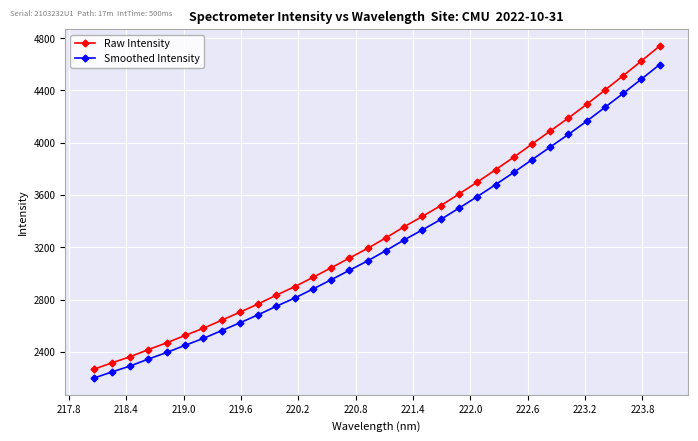

What is the average value of the Raw Intensity series?

3328.4